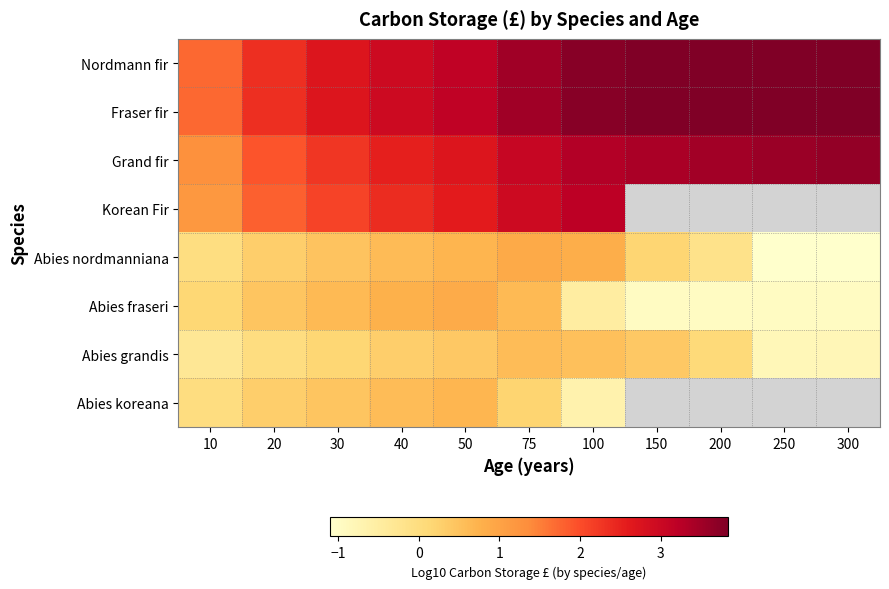

The value of Abies grandis at 250 is -0.4. True or false?

False